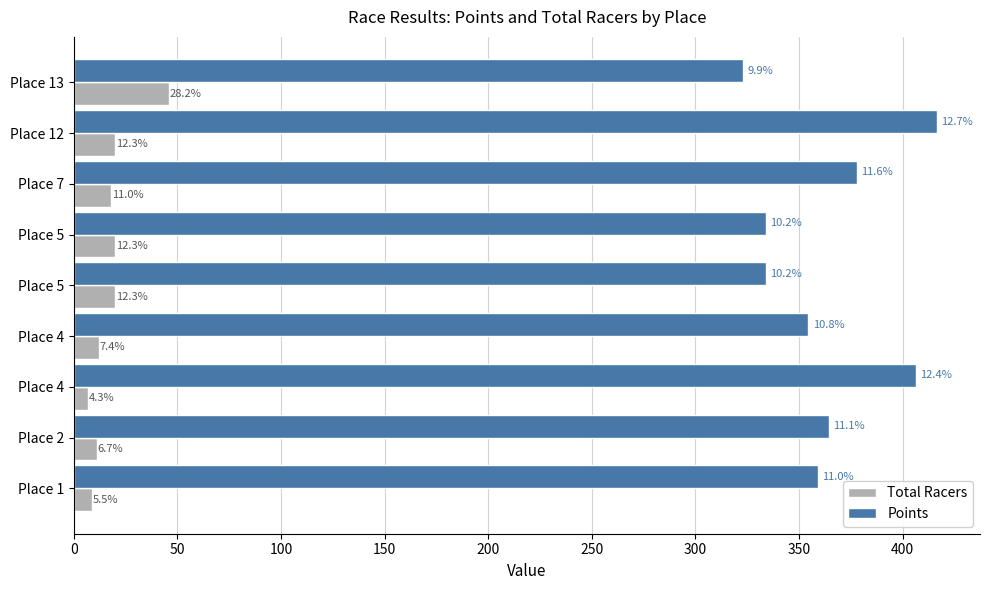

What are all the series names shown in the legend?

Total Racers, Points